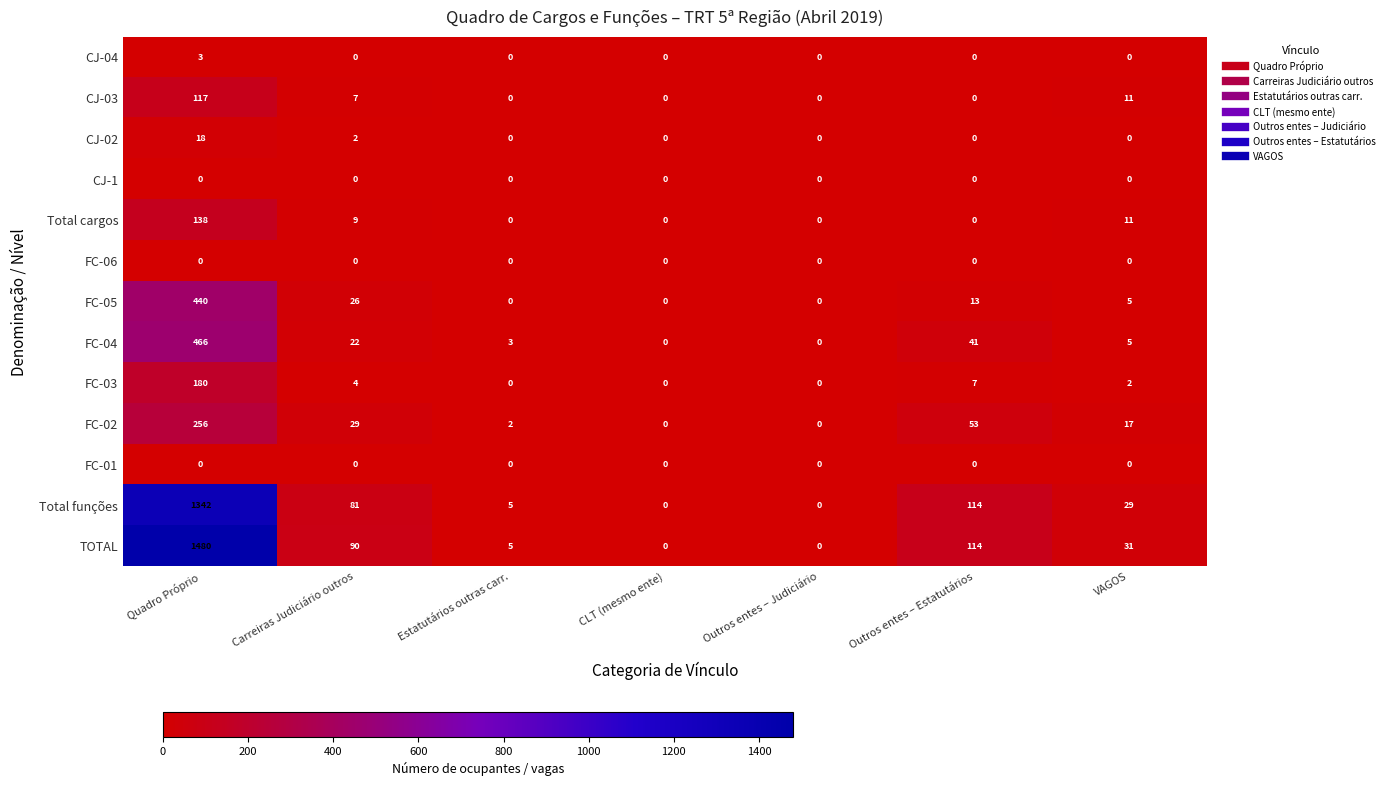

What is the difference between the FC-02 values at Estatutários outras carr. and Quadro Próprio?

254